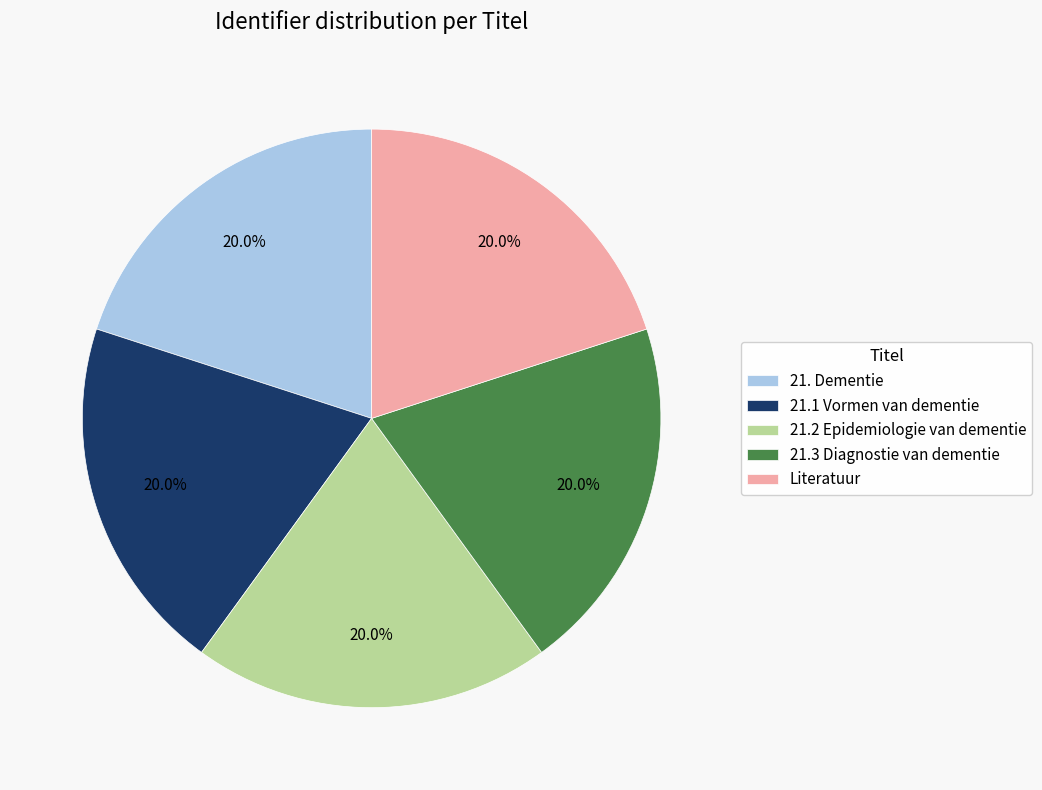

Is there a majority slice in this chart?

No